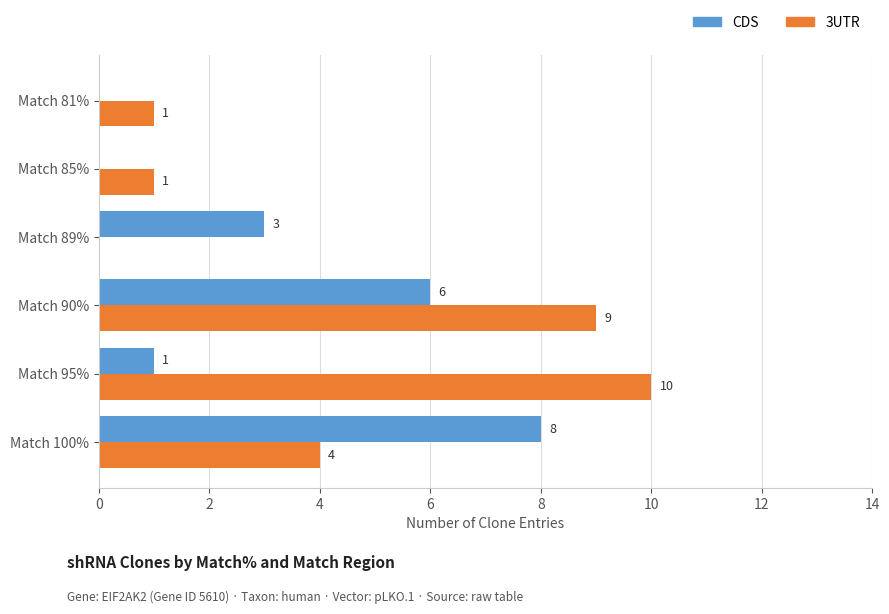

Is it true that CDS equals 4 at Match 100%?

False